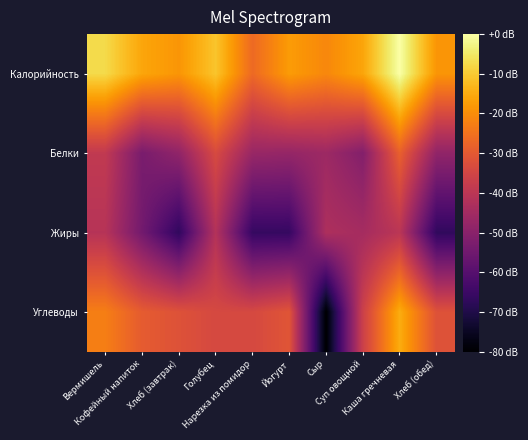

At Йогурт, list the series in order from smallest to largest.

Жиры, Белки, Углеводы, Калорийность